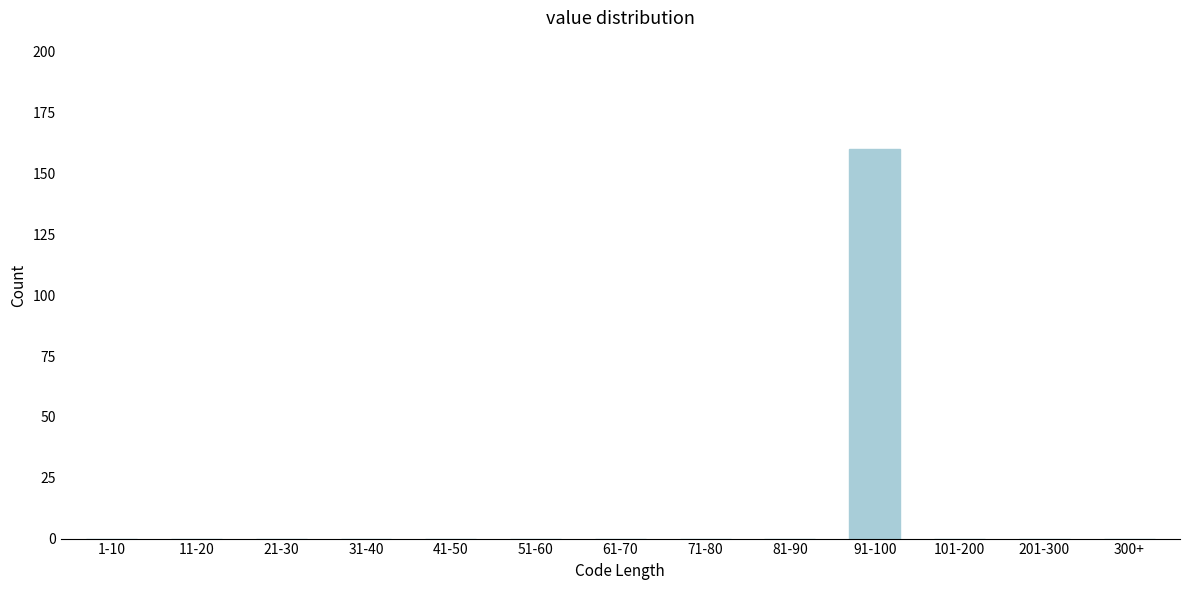

Reading right to left, what are all the values shown in this chart?

300+=0	201-300=0	101-200=0	91-100=160	81-90=0	71-80=0	61-70=0	51-60=0	41-50=0	31-40=0	21-30=0	11-20=0	1-10=0